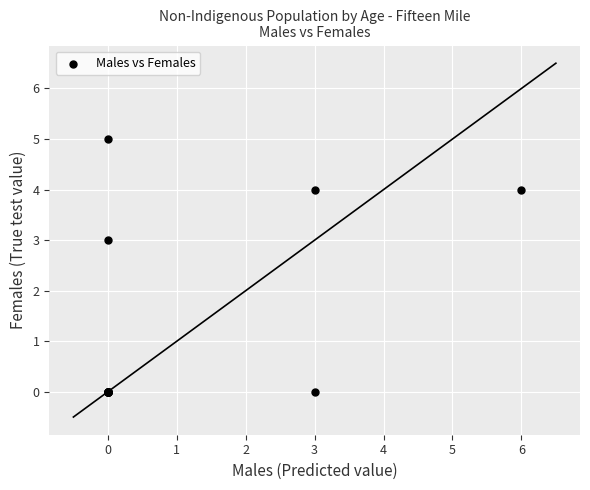

What Y value in the scatter plot is closest to 2?

3